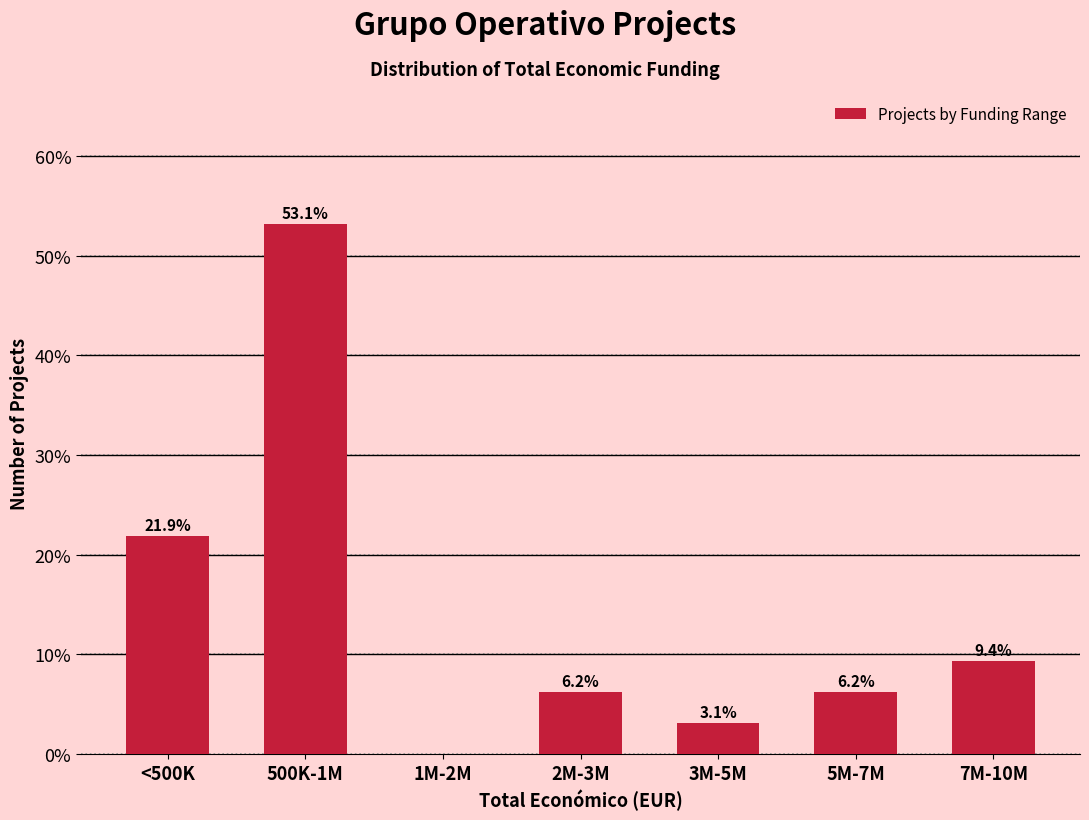

At which label does the data first exceed 6?

<500K